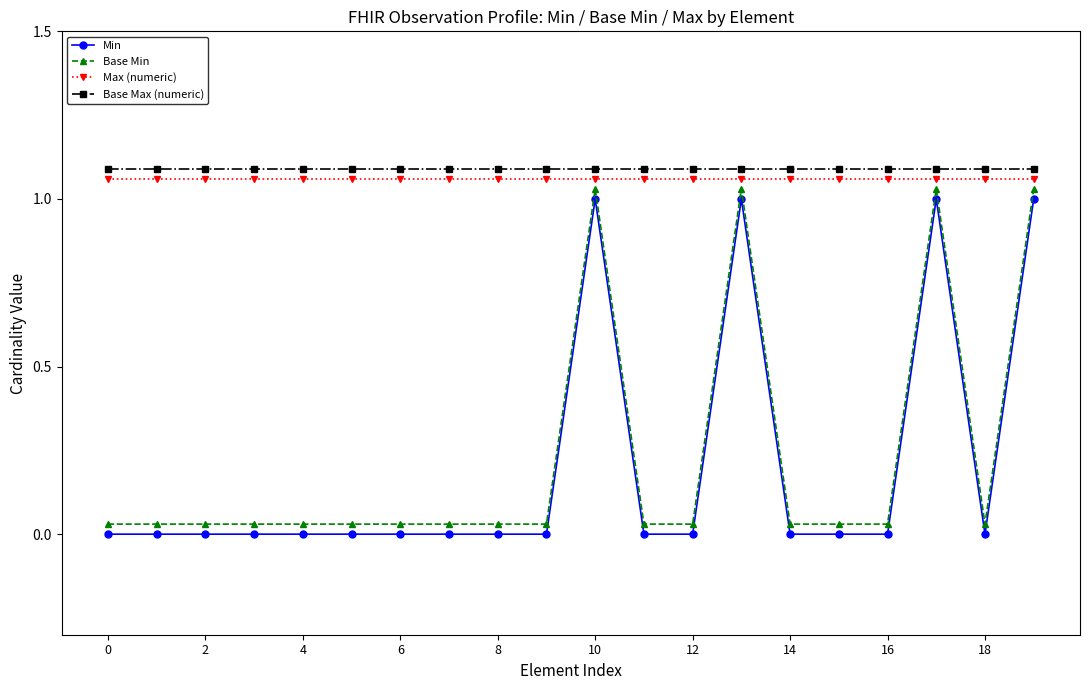

What is the sum of all Max (numeric) values?

21.2